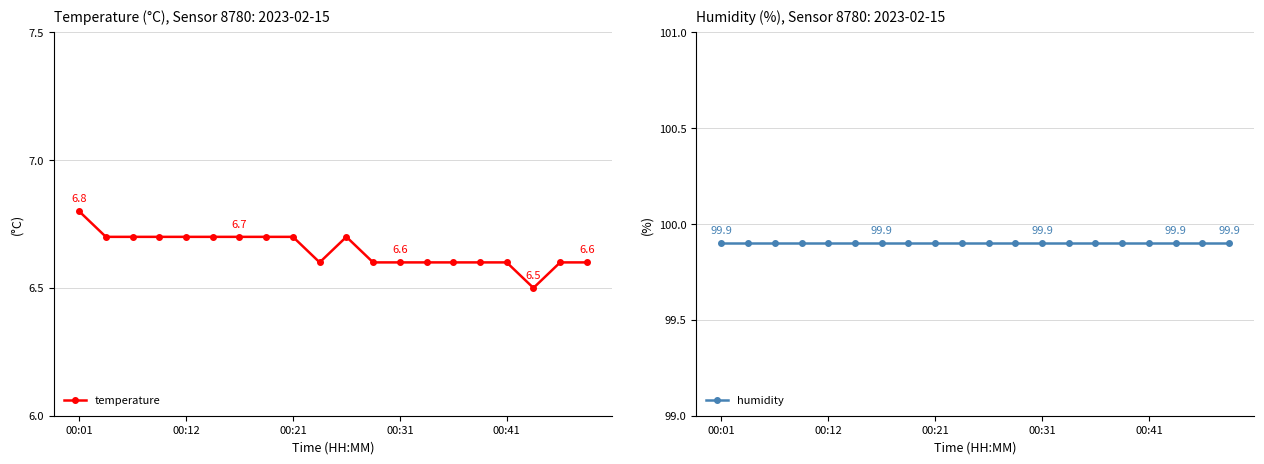

Where is humidity nearest to the value 99?

00:01